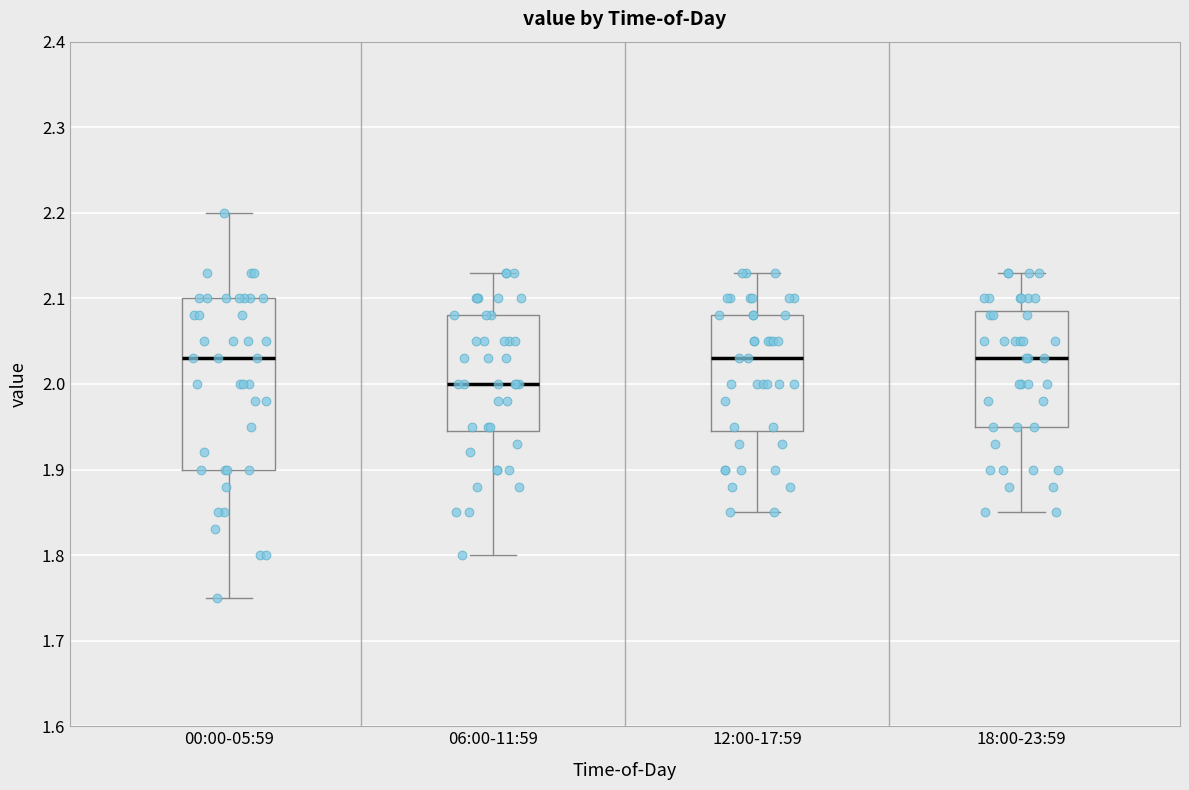

Where is the upper edge of the box for 18:00-23:59 on the y-axis? The values are not printed on the chart, so give them approximately, as read against the axis.

2.09